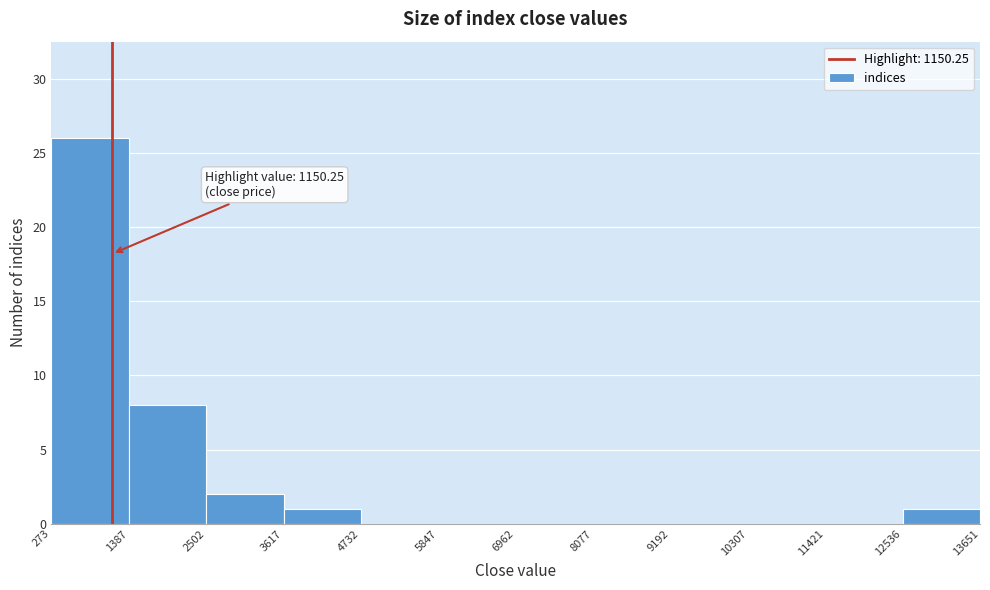

Which range on the x-axis has the tallest bar?

273 to 1387